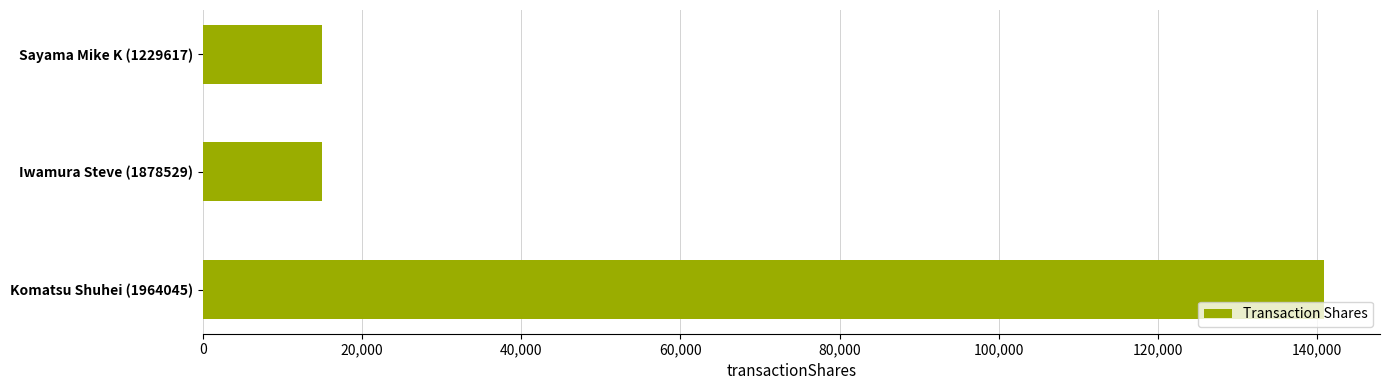

Count the values in the range 15000 to 140848.

3